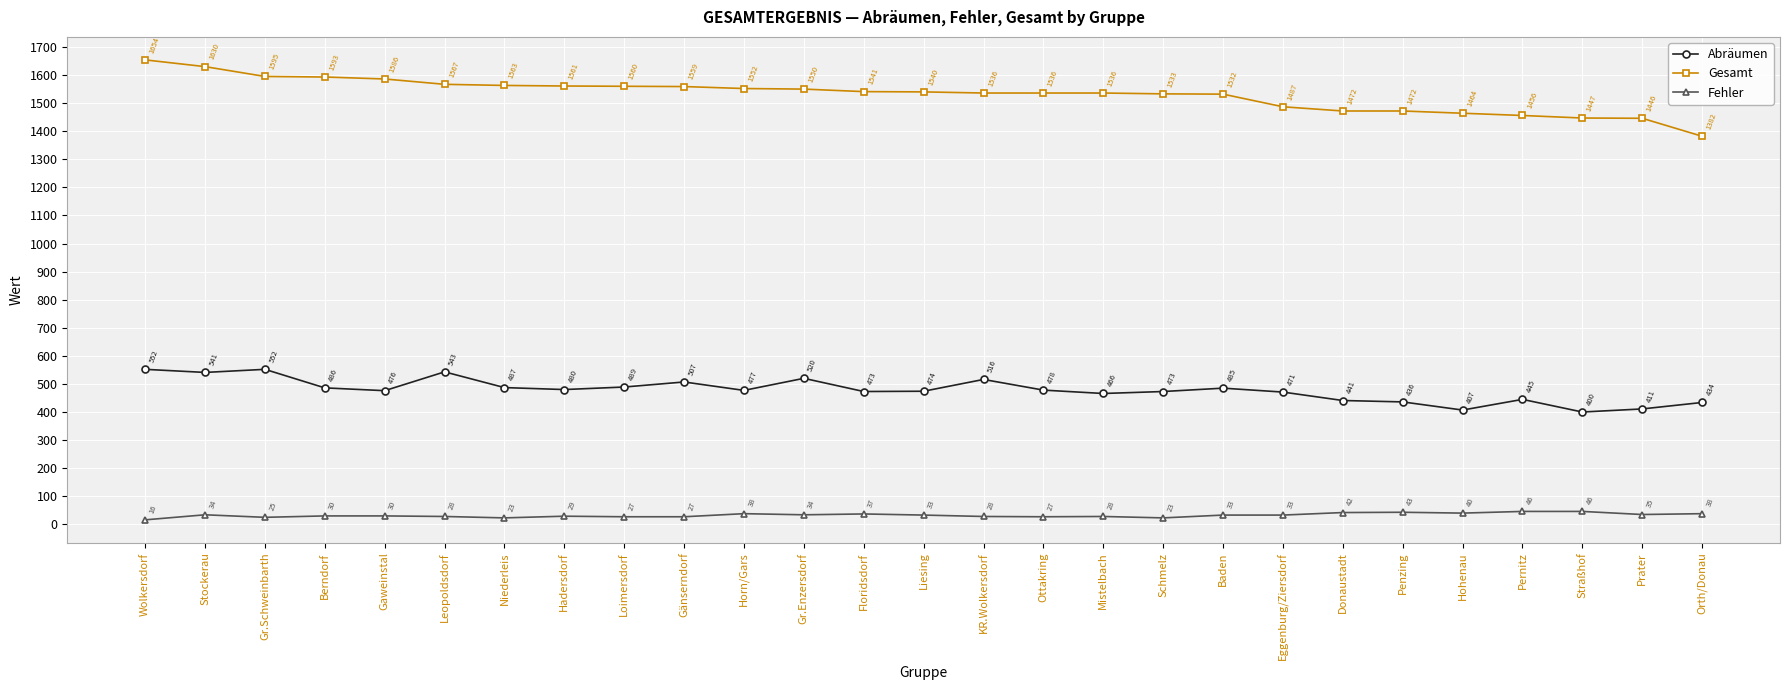

Which series has the largest total across all categories?

Gesamt